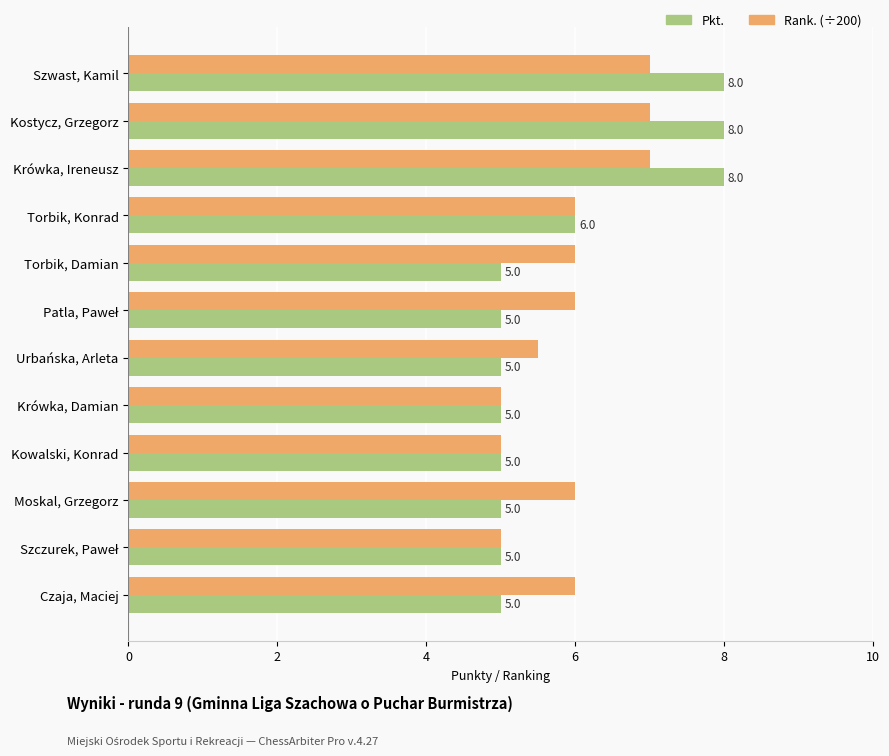

The value of Rank. (÷200) at Moskal, Grzegorz is 6.0. True or false?

True